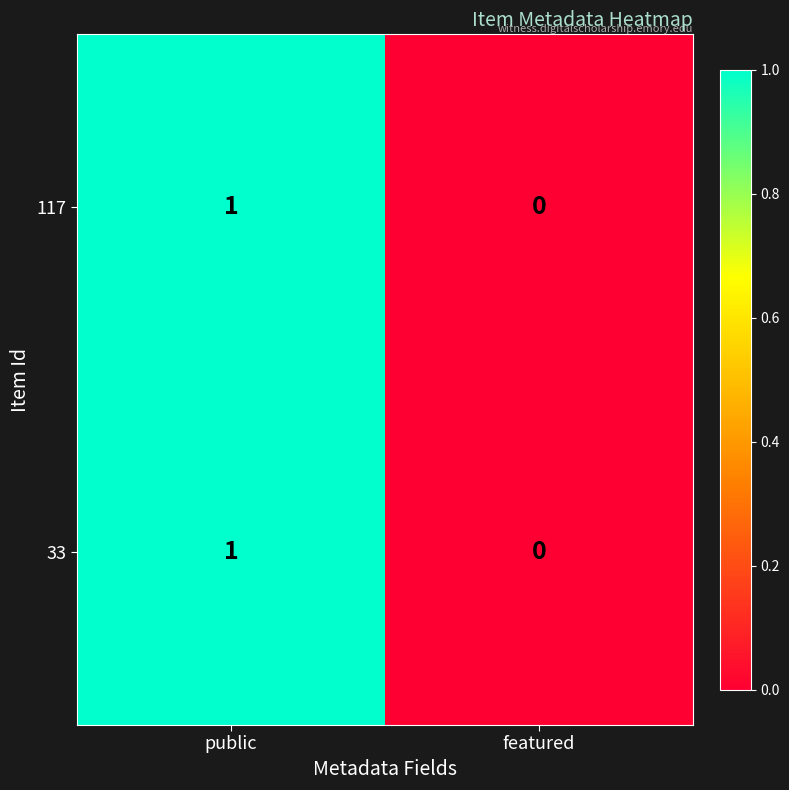

At which category is the sum across all series the highest?

public